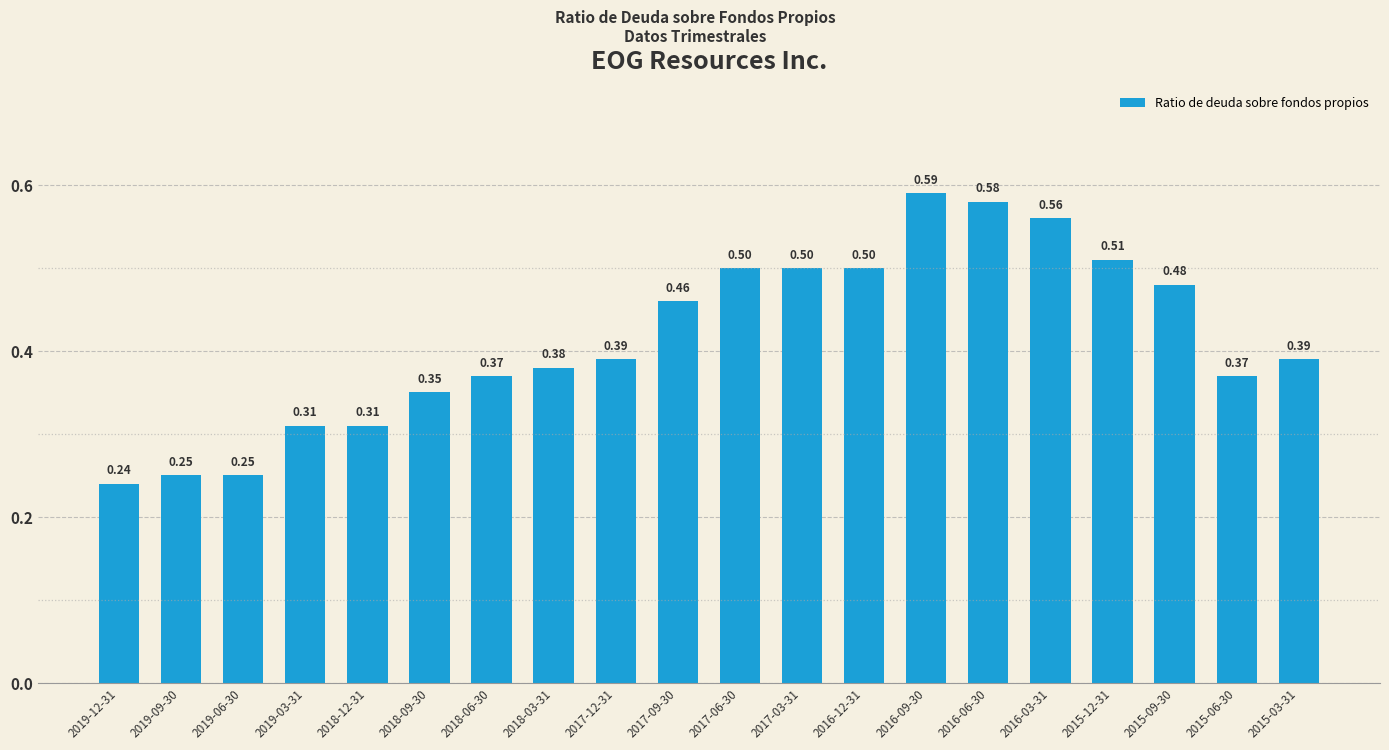

How many categories are shown in the chart?

20